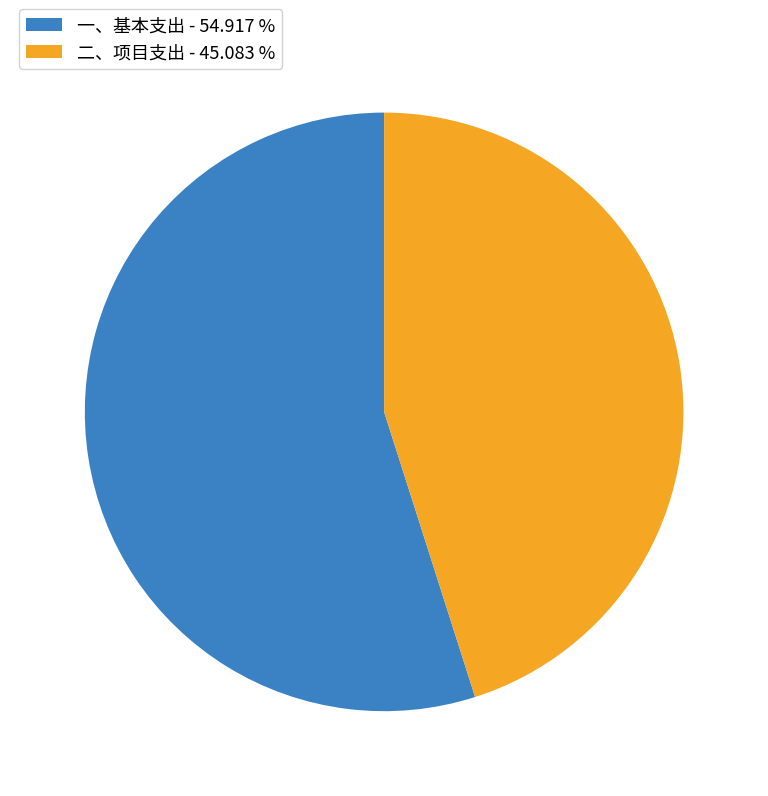

Rank the categories by value from lowest to highest.

二、项目支出, 一、基本支出